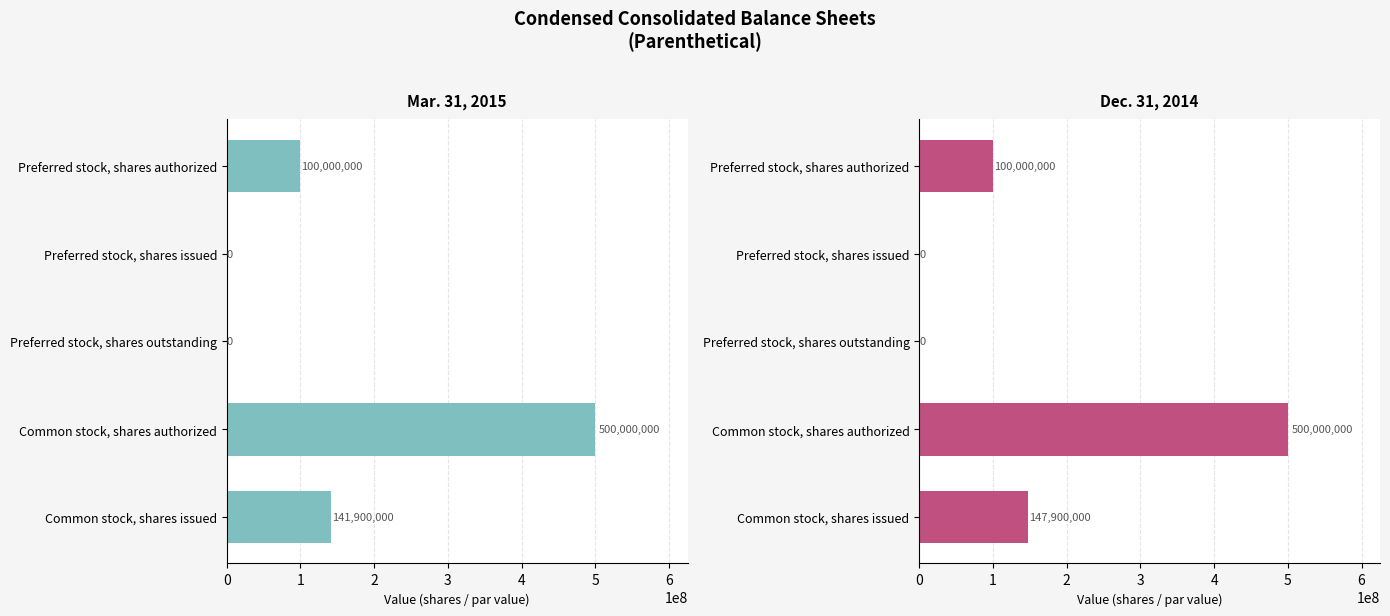

True or false: Mar. 31, 2015 has a value of 258847810 at Common stock, shares authorized.

False